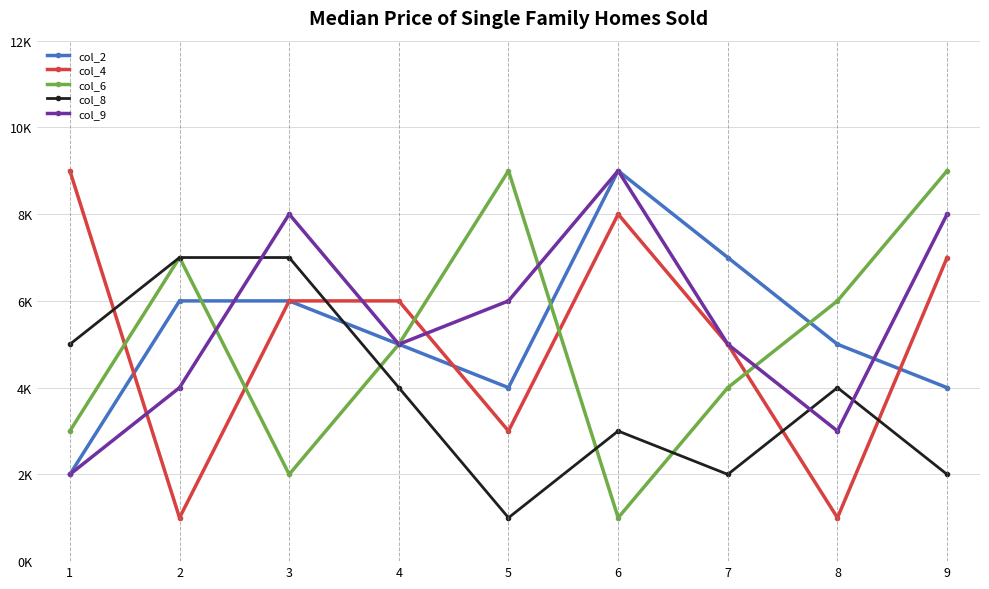

Reading left to right, transcribe all the data shown in this chart.

col_2: 1=2	2=6	3=6	4=5	5=4	6=9	7=7	8=5	9=4
col_4: 1=9	2=1	3=6	4=6	5=3	6=8	7=5	8=1	9=7
col_6: 1=3	2=7	3=2	4=5	5=9	6=1	7=4	8=6	9=9
col_8: 1=5	2=7	3=7	4=4	5=1	6=3	7=2	8=4	9=2
col_9: 1=2	2=4	3=8	4=5	5=6	6=9	7=5	8=3	9=8